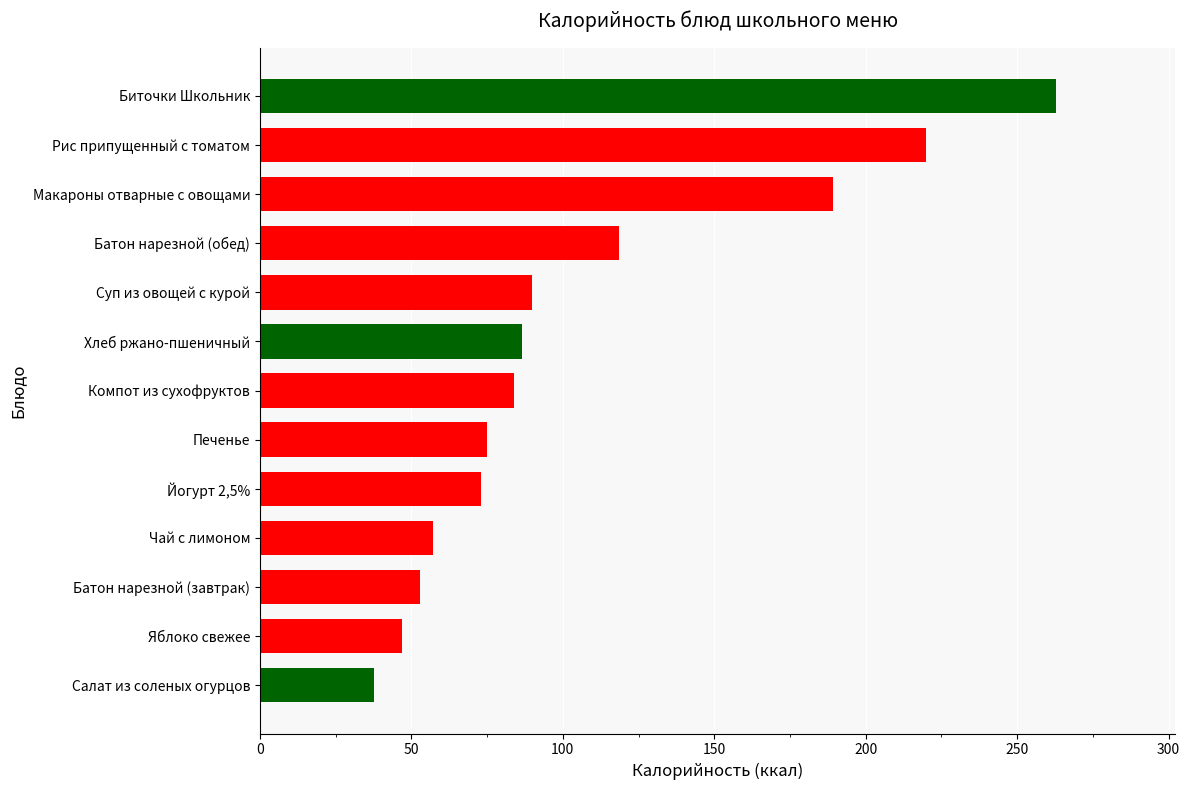

True or false: the data shows 262.8 at Биточки Школьник.

True